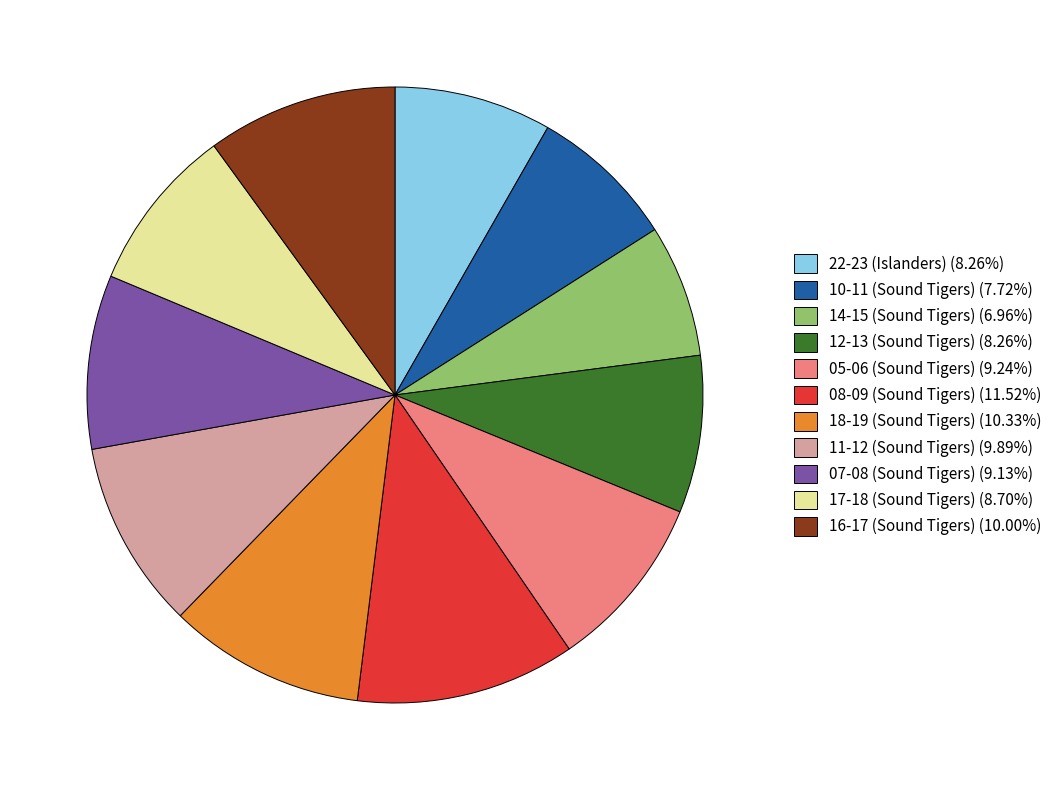

Is 11-12 (Sound Tigers) (9.89%) the majority of the pie?

No